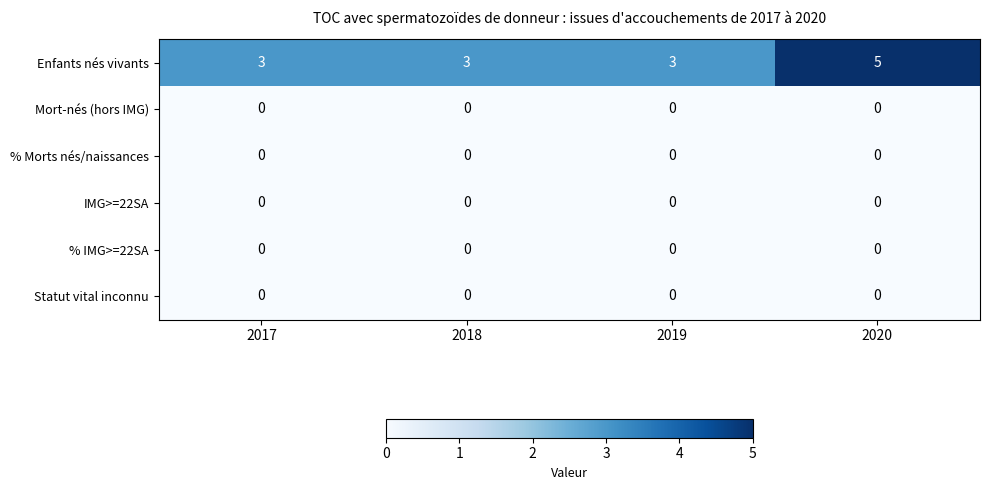

What is the lowest value of the Enfants nés vivants series?

3